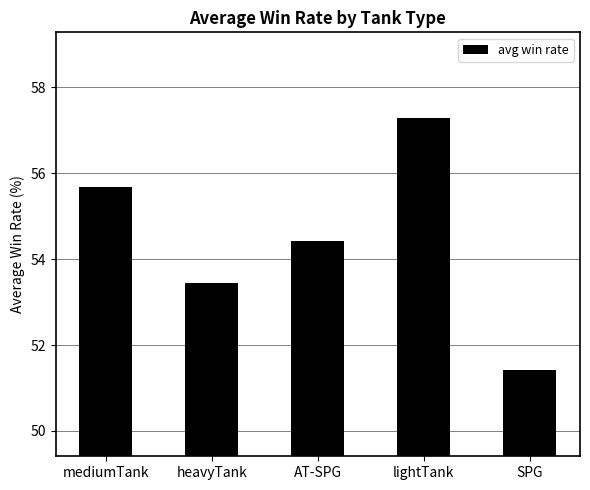

Where does the data first go above 54?

mediumTank